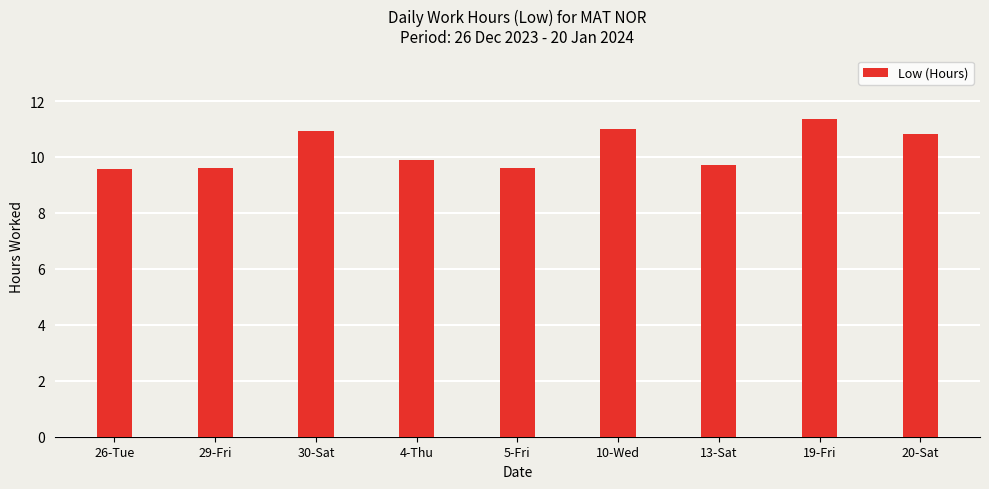

Read the value at 29-Fri.

9.6